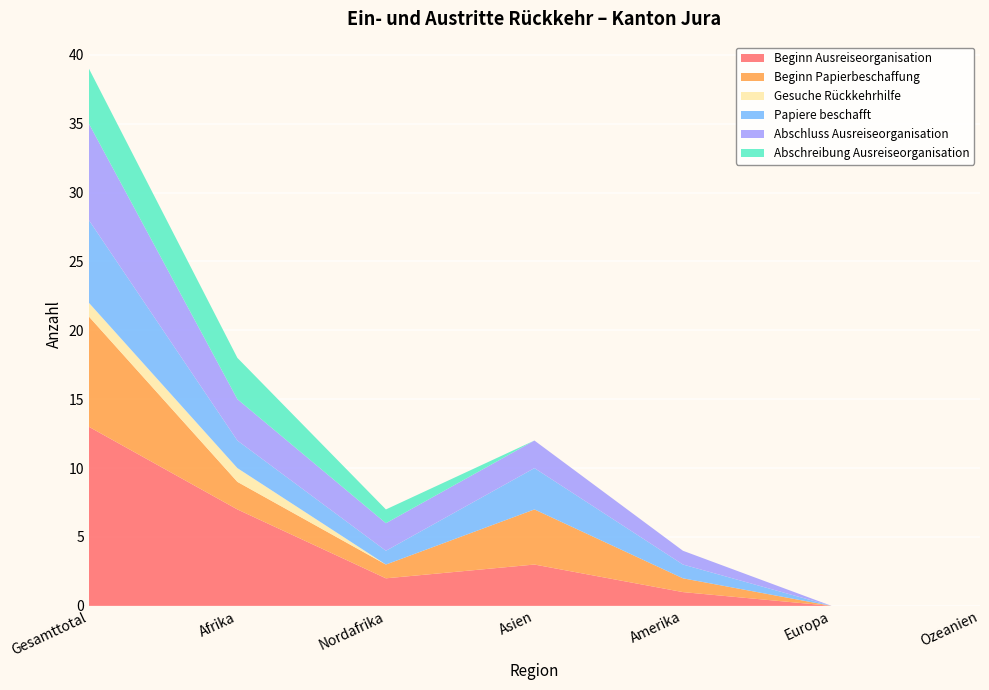

Reading right to left, extract all data points from this chart.

Beginn Ausreiseorganisation: 0	0	1	3	2	7	13
Beginn Papierbeschaffung: 0	0	1	4	1	2	8
Gesuche Rückkehrhilfe: 0	0	0	0	0	1	1
Papiere beschafft: 0	0	1	3	1	2	6
Abschluss Ausreiseorganisation: 0	0	1	2	2	3	7
Abschreibung Ausreiseorganisation: 0	0	0	0	1	3	4